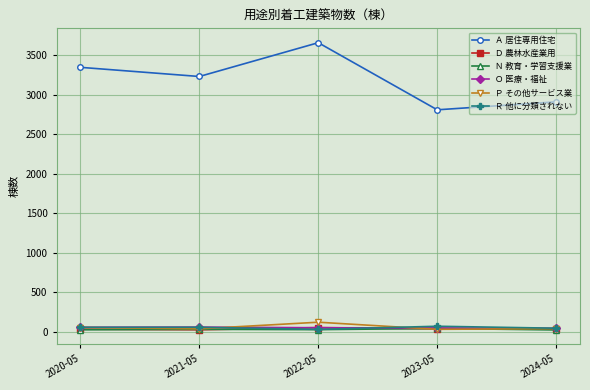

What is the minimum value for Ｎ 教育・学習支援業?

23